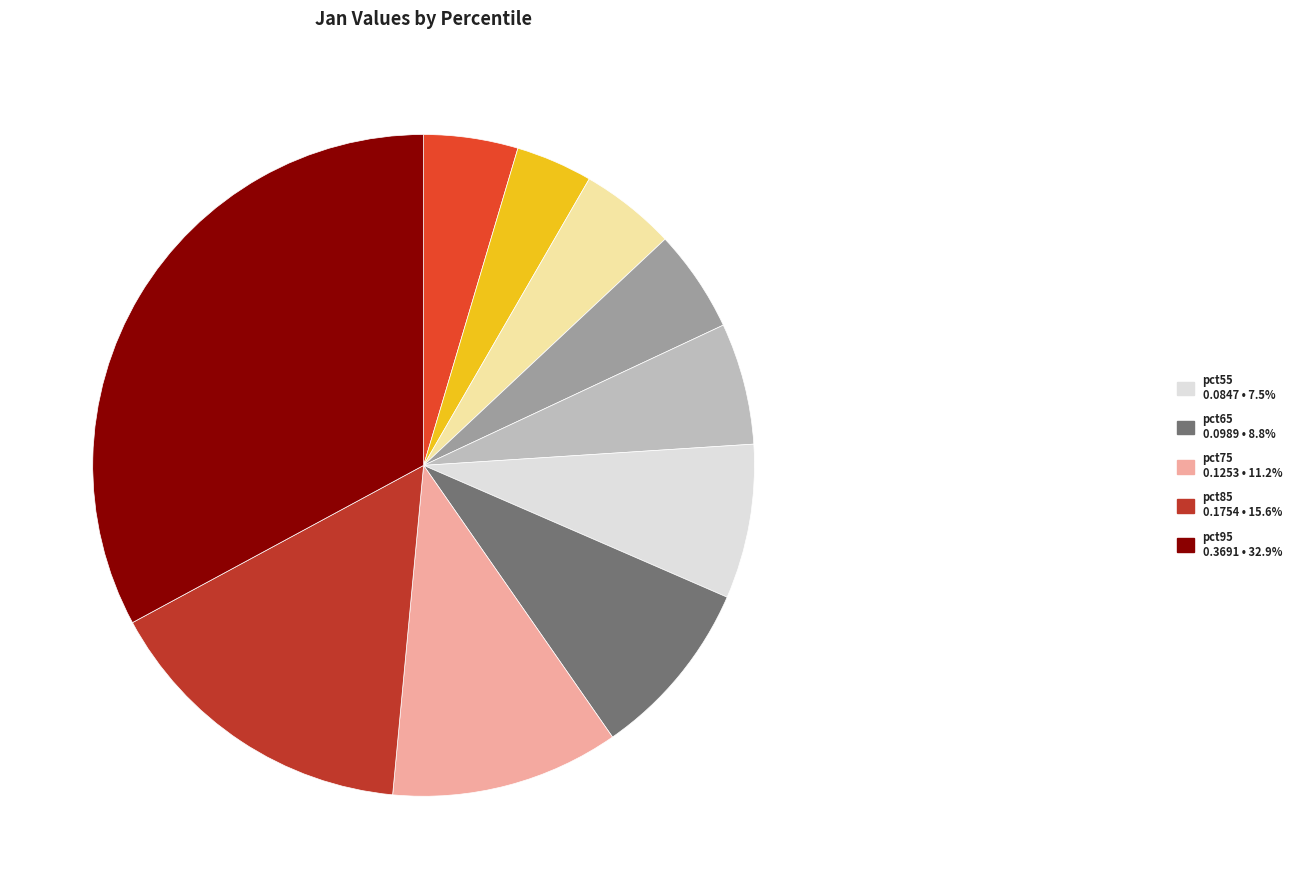

Is there a majority slice in this chart?

No